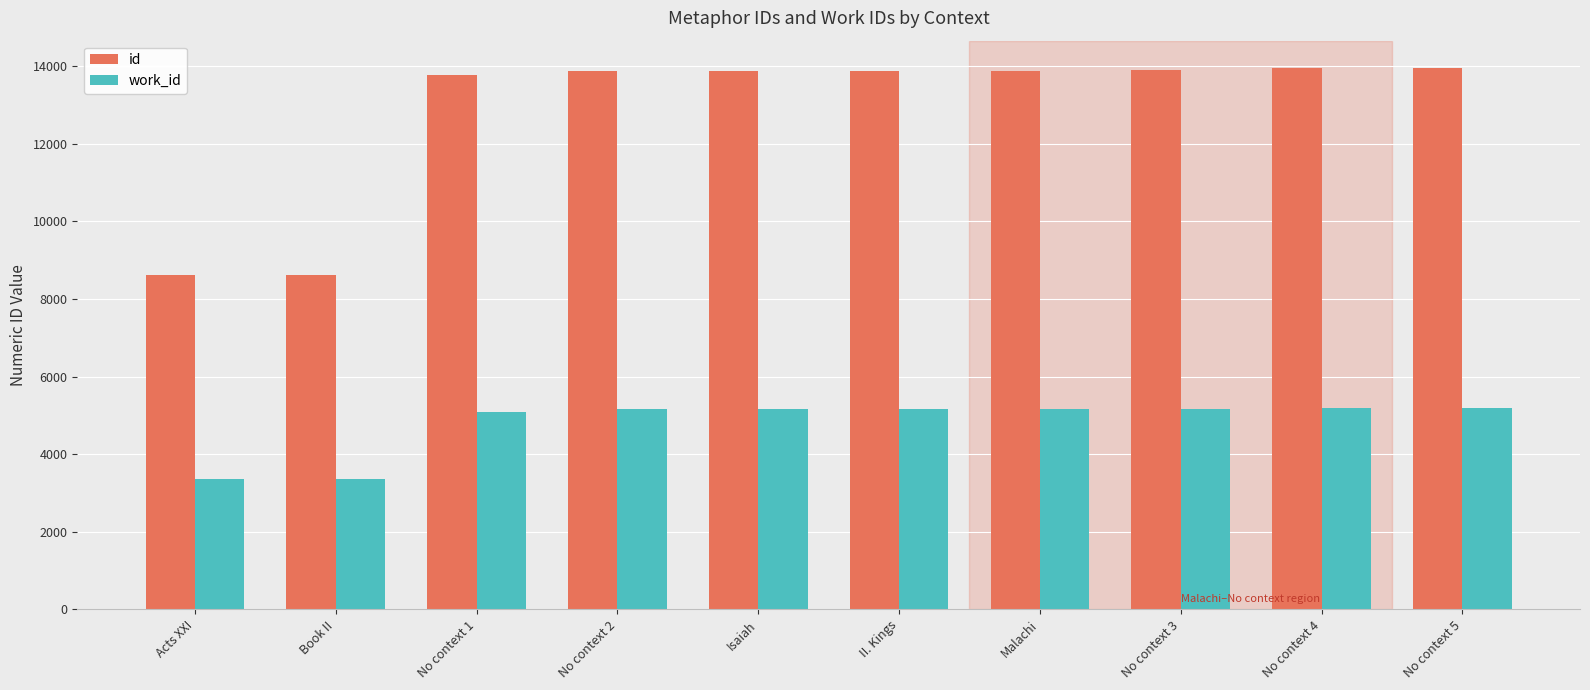

The value of work_id at No context 1 is 9076. True or false?

False